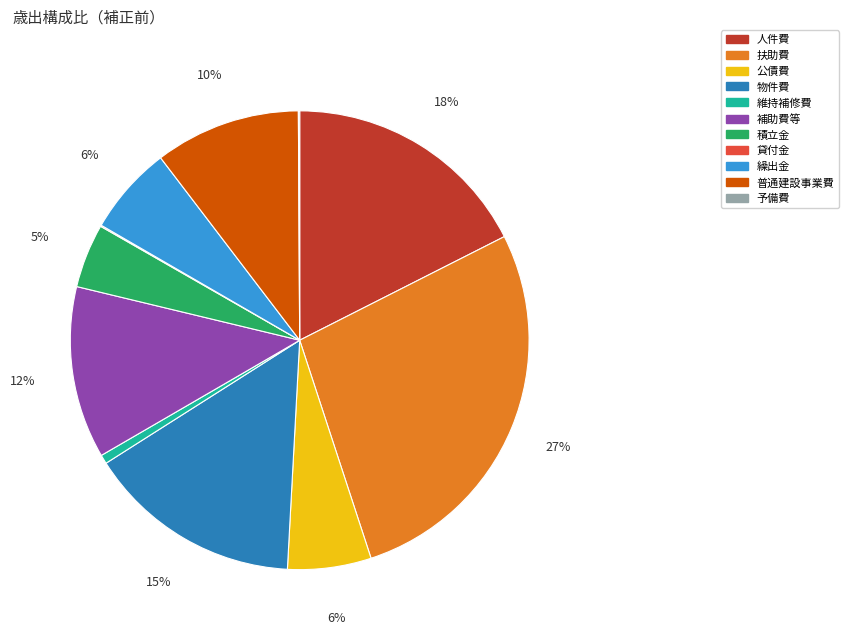

Between 繰出金 and 普通建設事業費, which is larger?

普通建設事業費